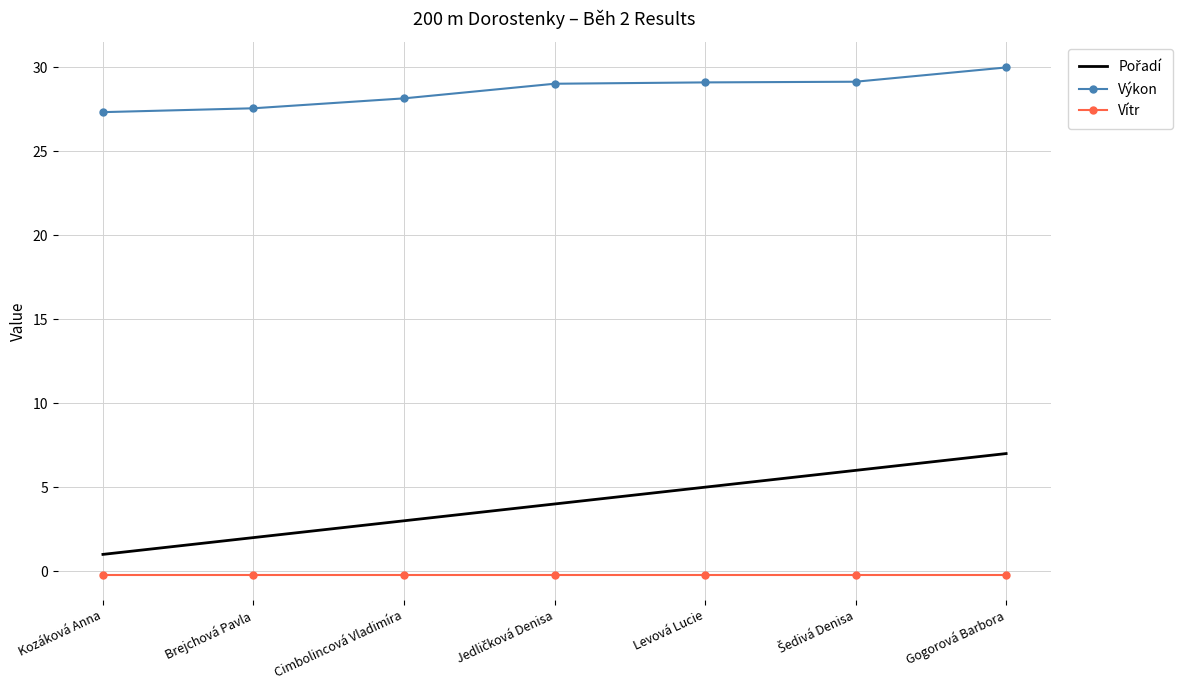

True or false: Vítr and Výkon cross at least once.

False